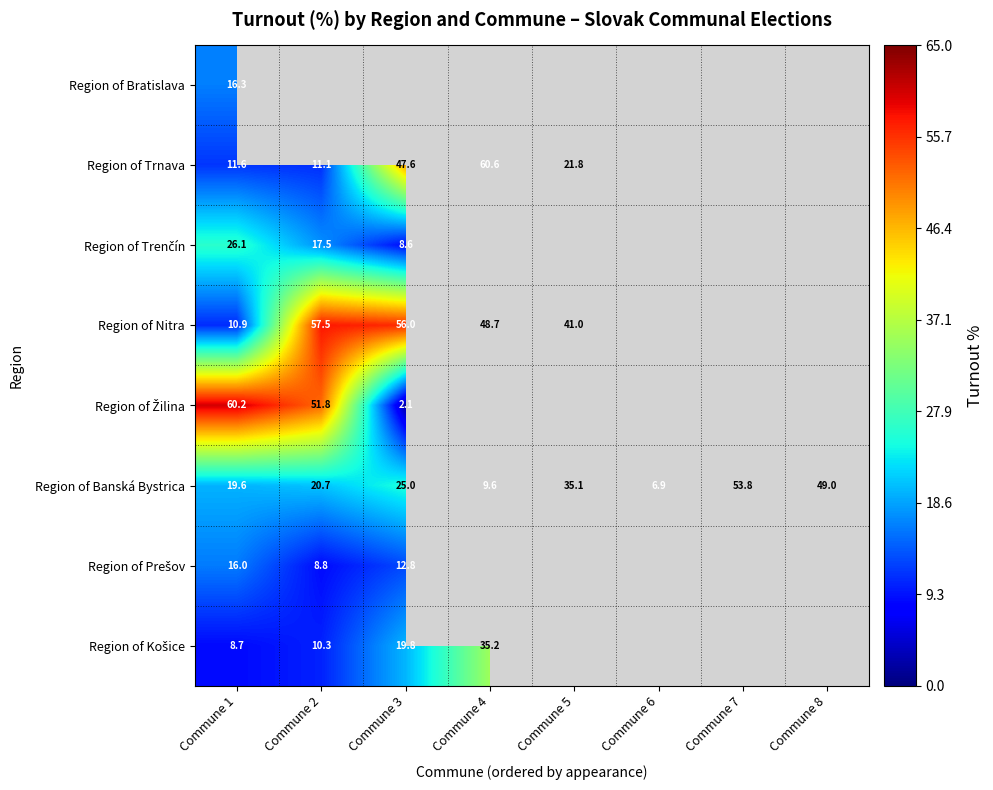

True or false: Region of Banská Bystrica has a value of 53.8 at Commune 7.

True